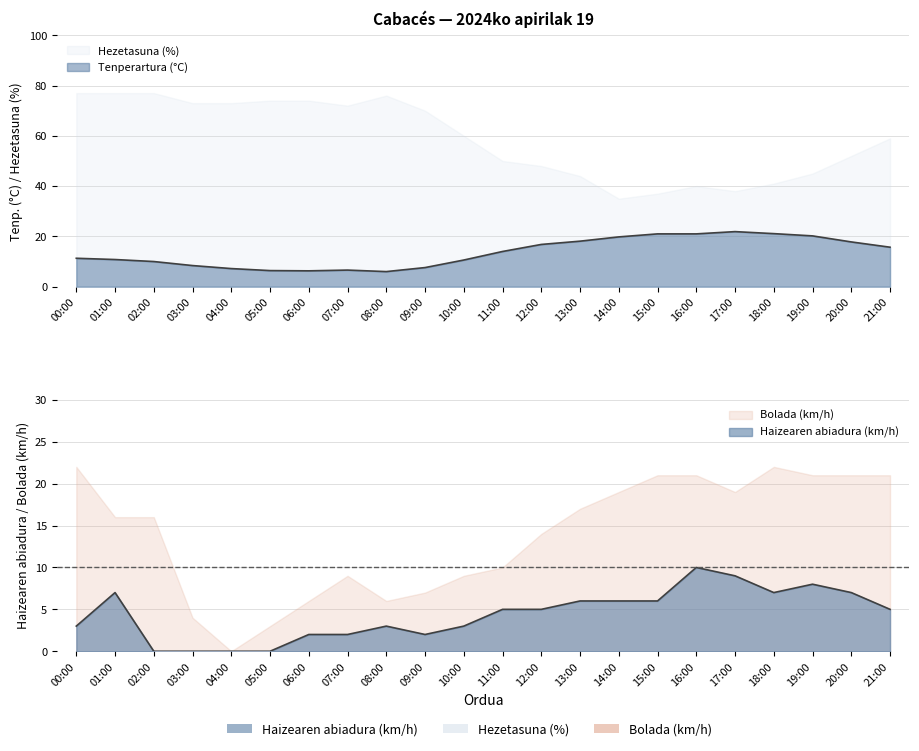

Where is the first local maximum for Haizearen abiadura (km/h)?

01:00